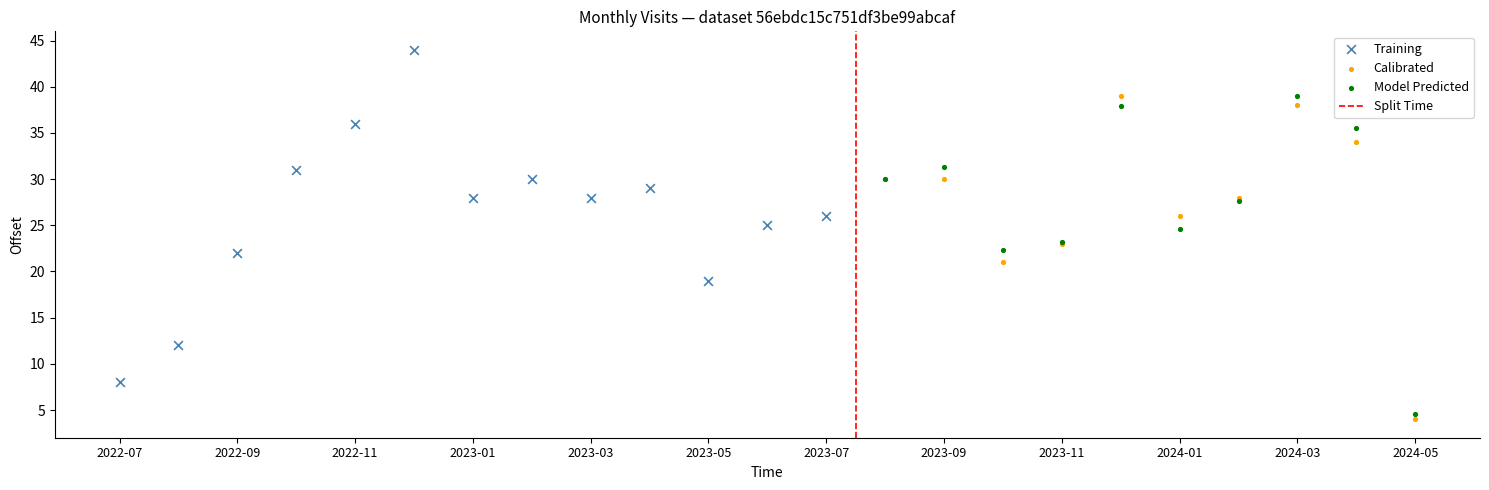

Which series reaches the maximum Y coordinate?

Training